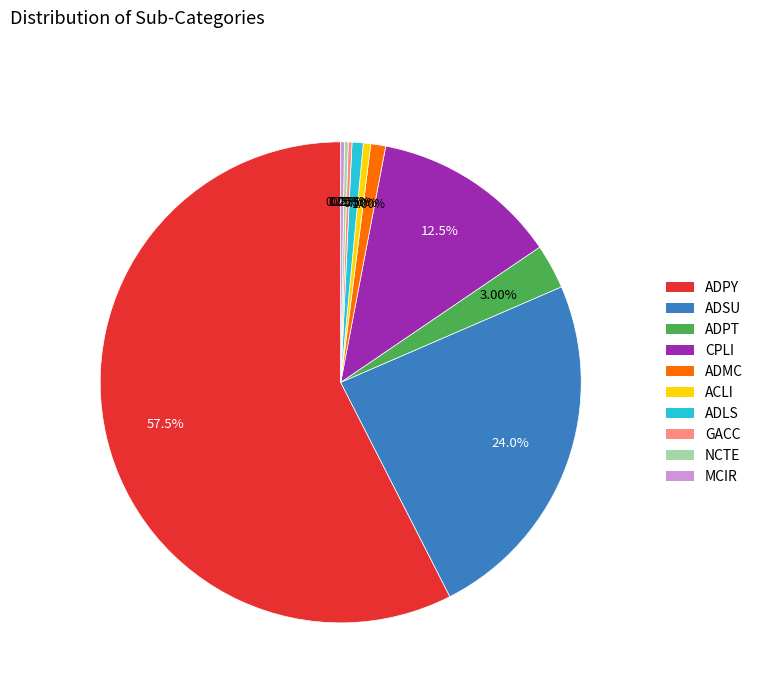

Does any single category account for the majority?

Yes